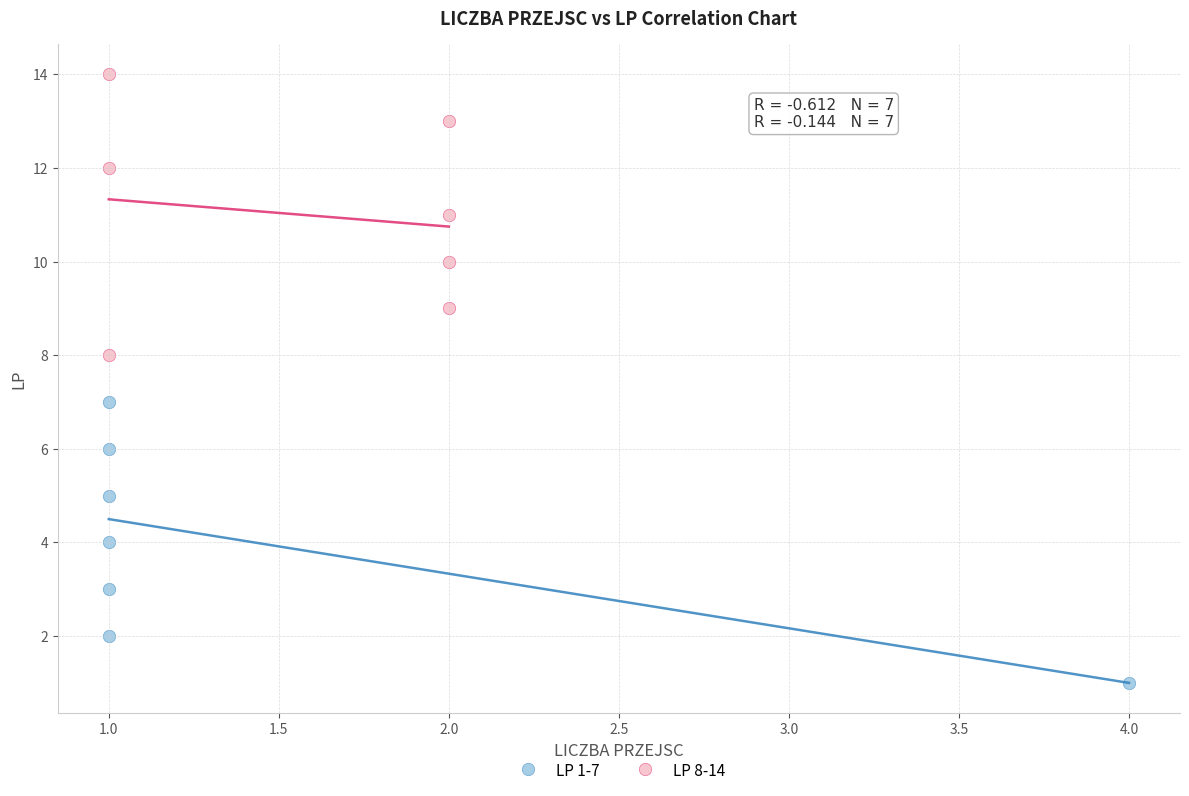

Which series reaches the minimum Y coordinate?

LP 1-7